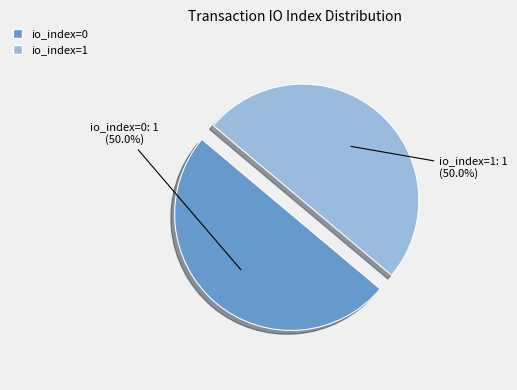

To the nearest percent, what is the difference between the io_index=1 and io_index=0 slice percentages?

0%